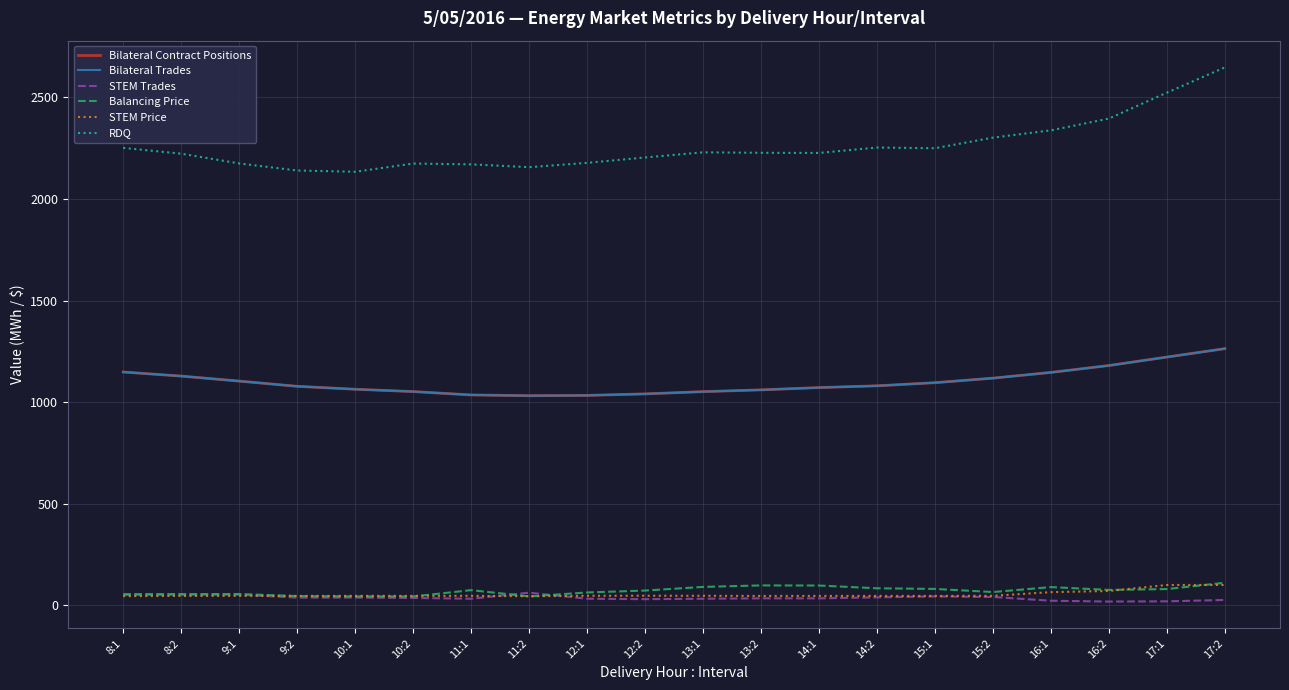

True or false: Bilateral Contract Positions has a value of 1820.3 at 15:2.

False